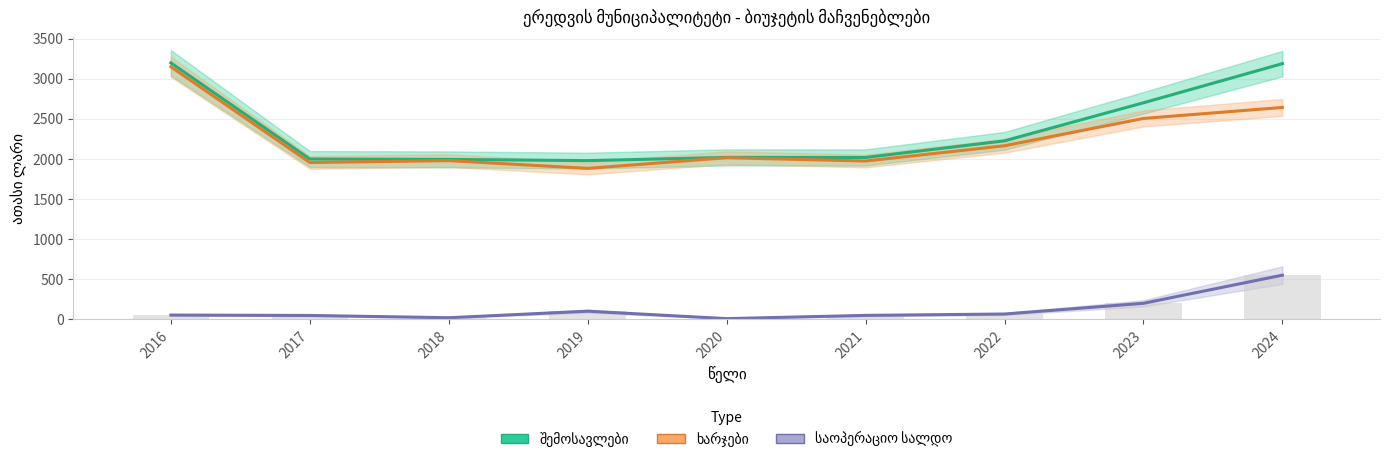

What is the value of the საოპერაციო სალდო bar at the 1st from the left?

48.6